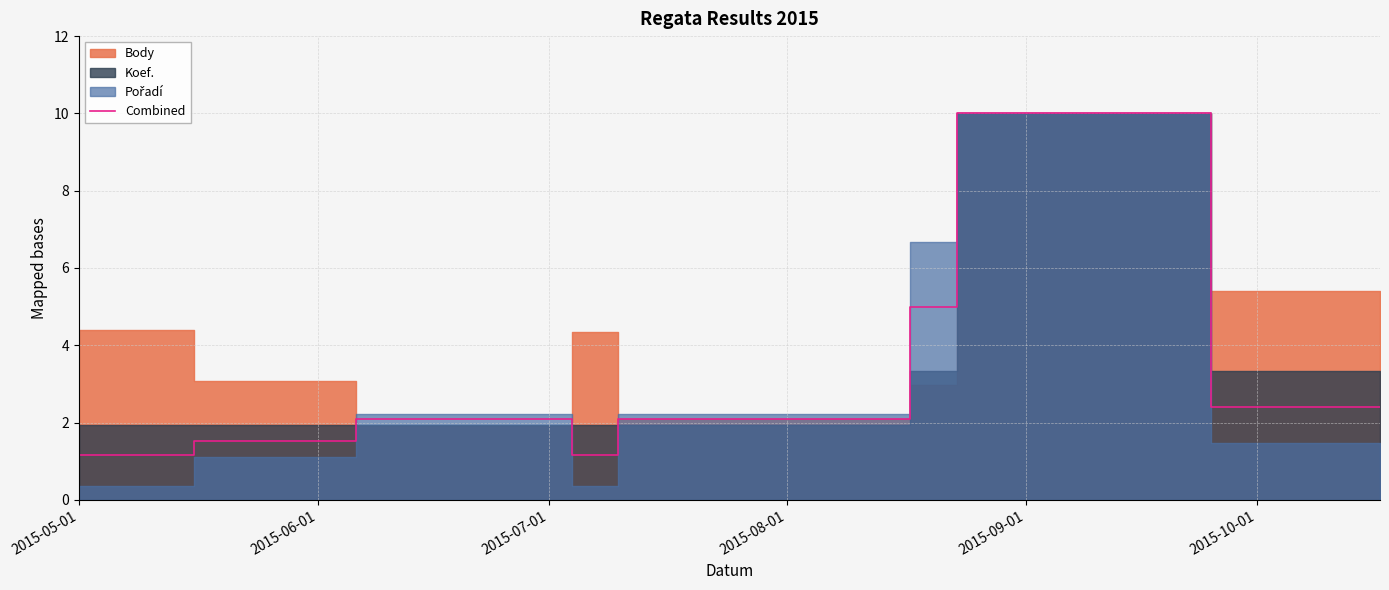

Count the number of categories in the chart.

9